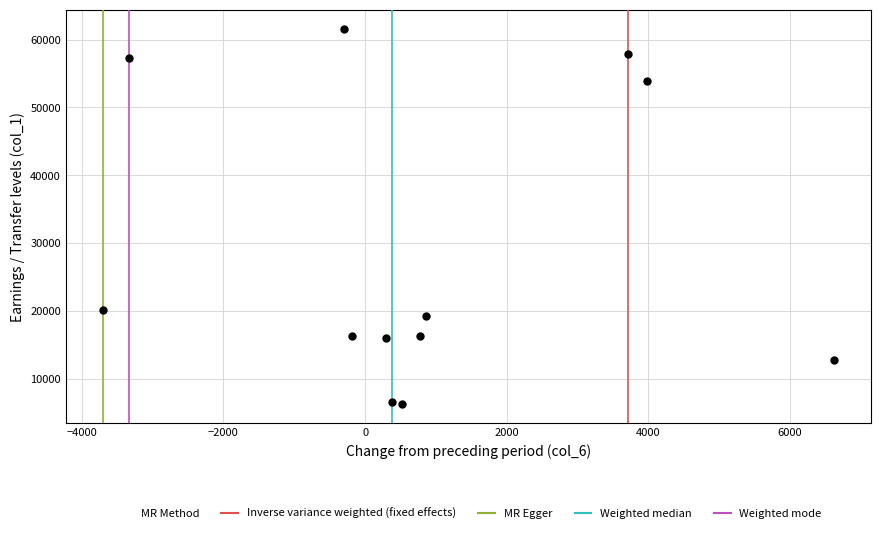

What Y value in the scatter plot is closest to 33934?

20193.3